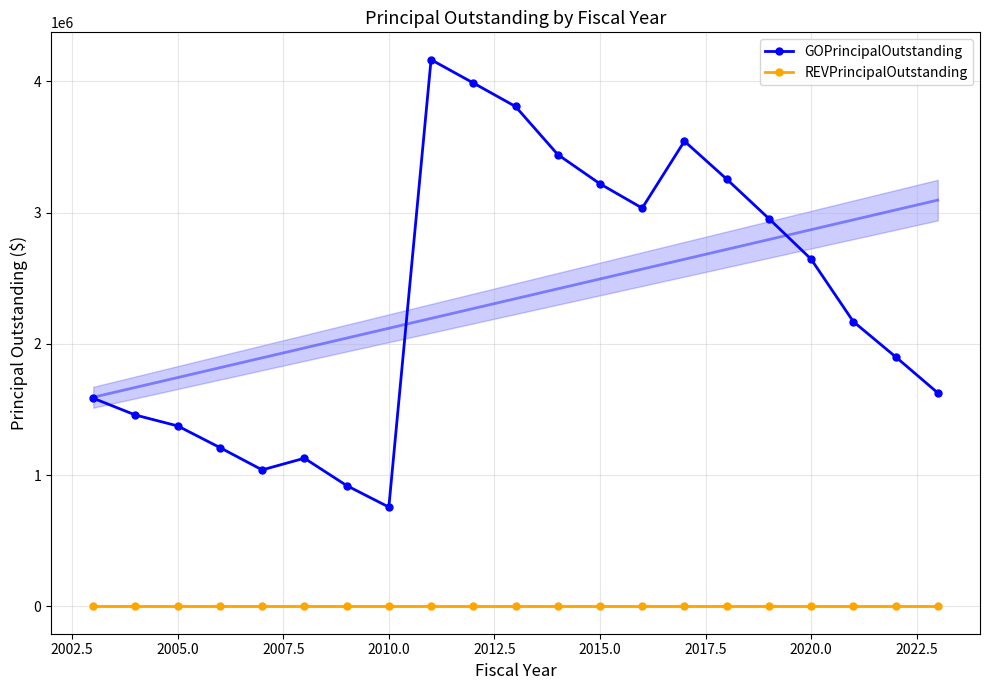

True or false: GOPrincipalOutstanding and REVPrincipalOutstanding intersect in this chart.

False